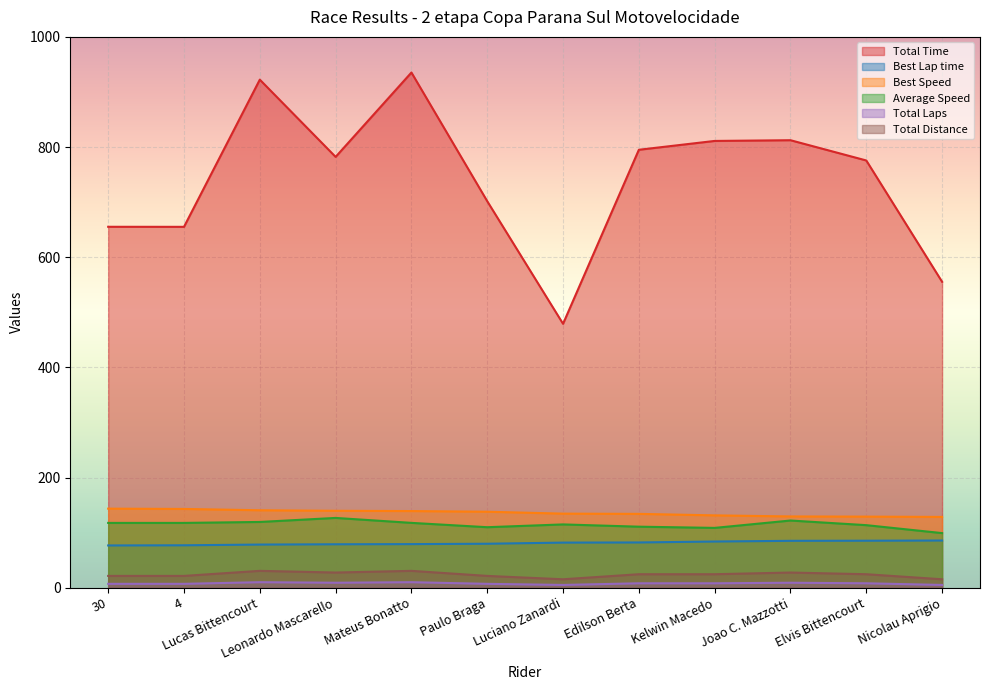

Where does the Total Time series first go above 782?

Lucas Bittencourt